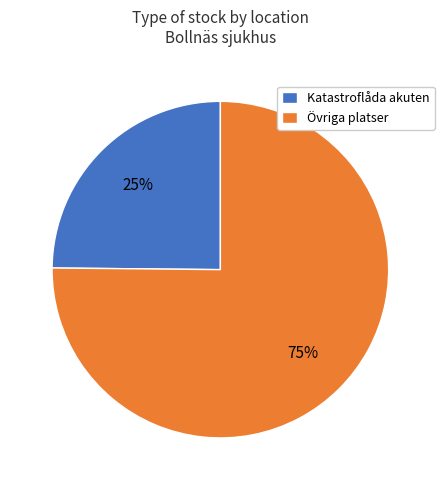

What is the ratio of the value at Katastroflåda akuten to the value at Övriga platser?

0.3